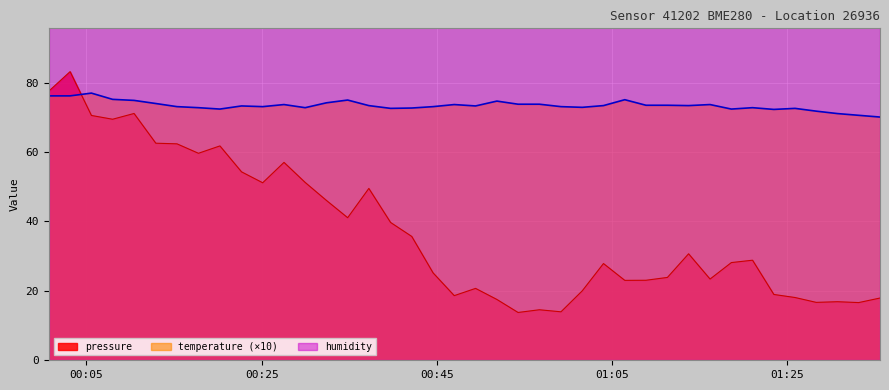

How many interior local valleys does the pressure series have?

11